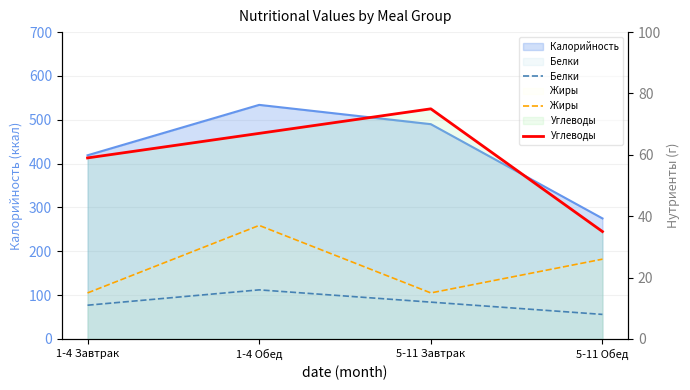

What is the average value of the Жиры series?

23